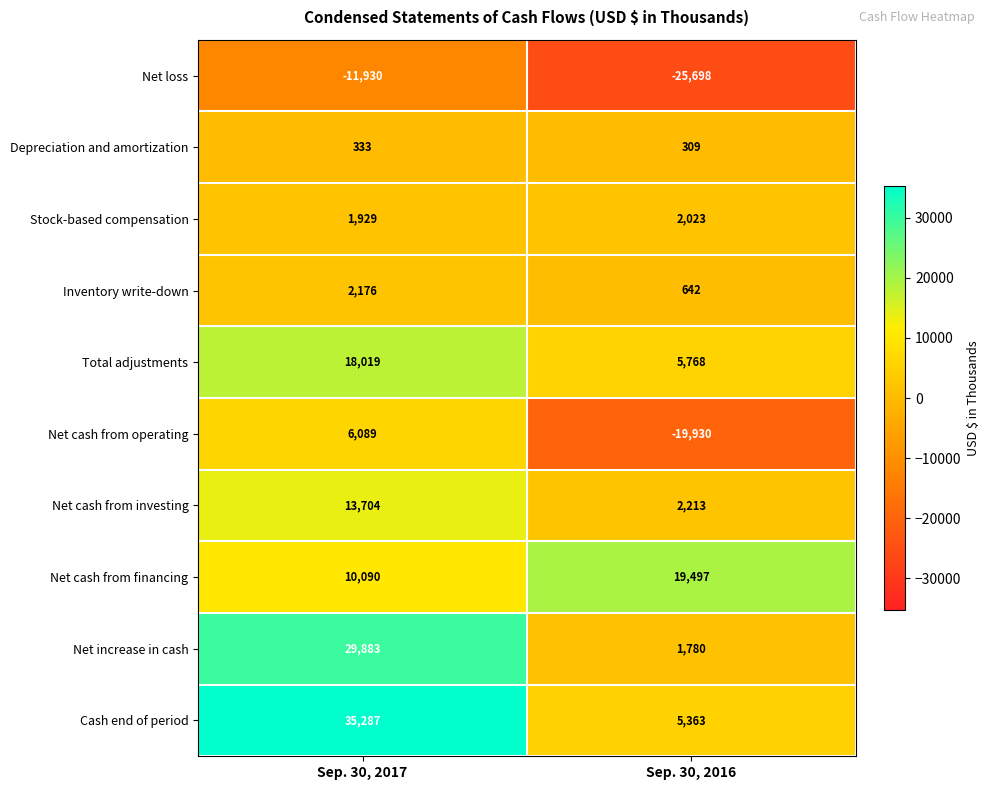

At which label is Net cash from operating closest to -6920?

Sep. 30, 2017